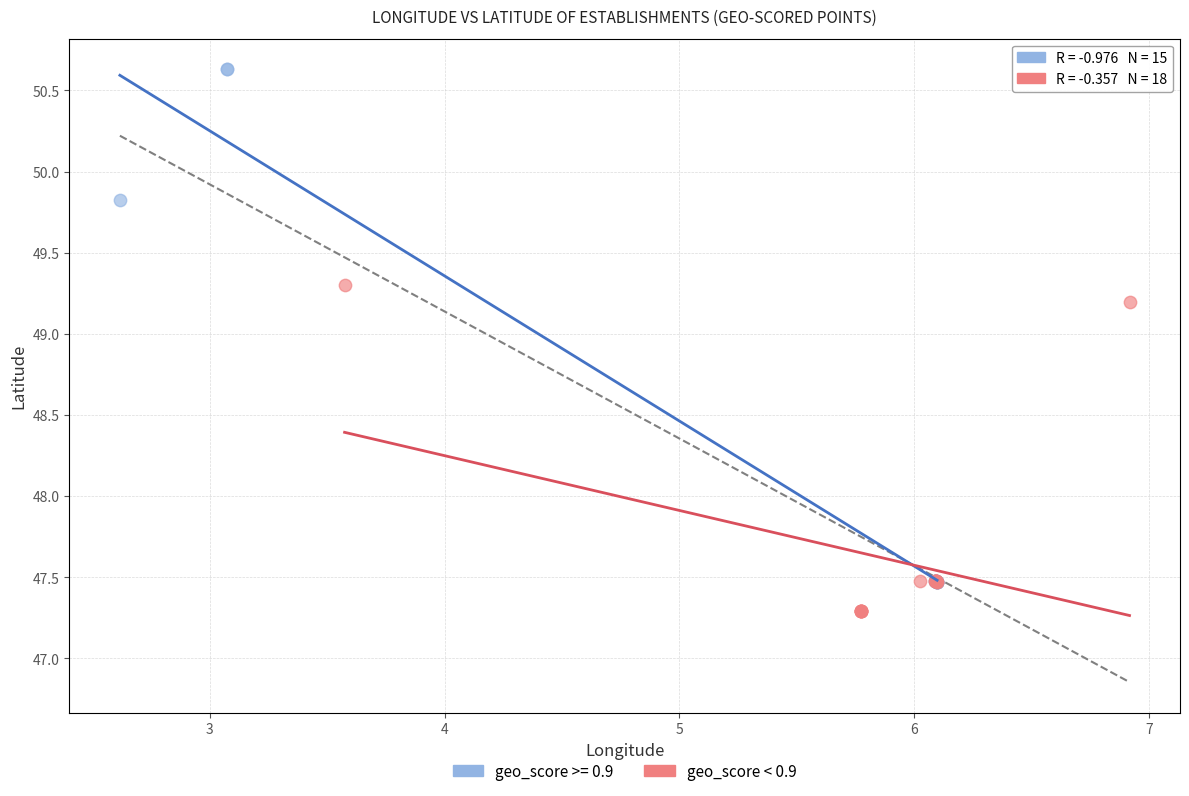

Which series reaches the minimum Y coordinate?

geo_score < 0.9